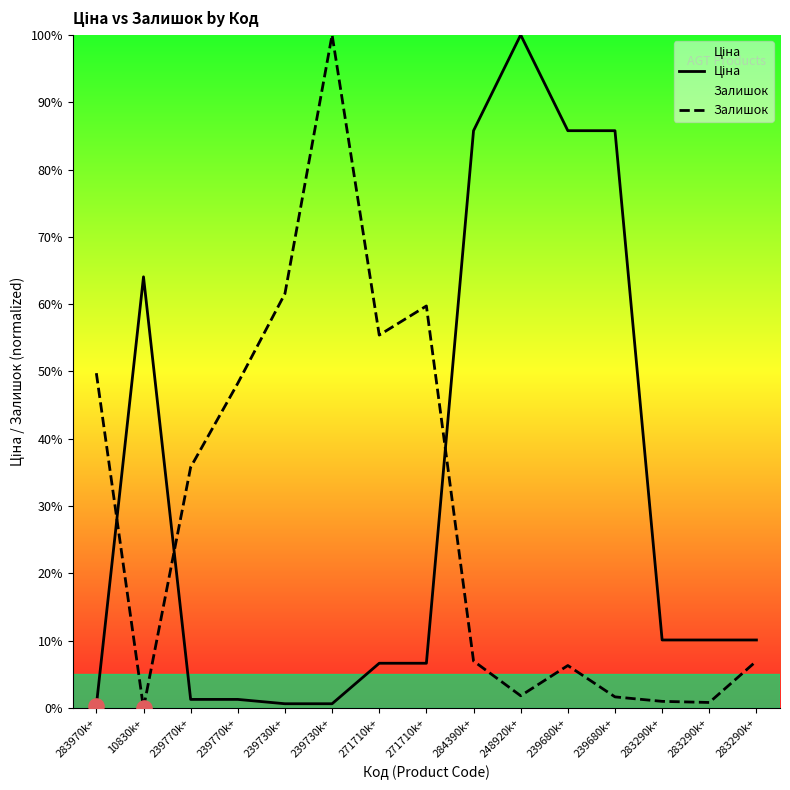

Which series has the largest total across all categories?

Ціна